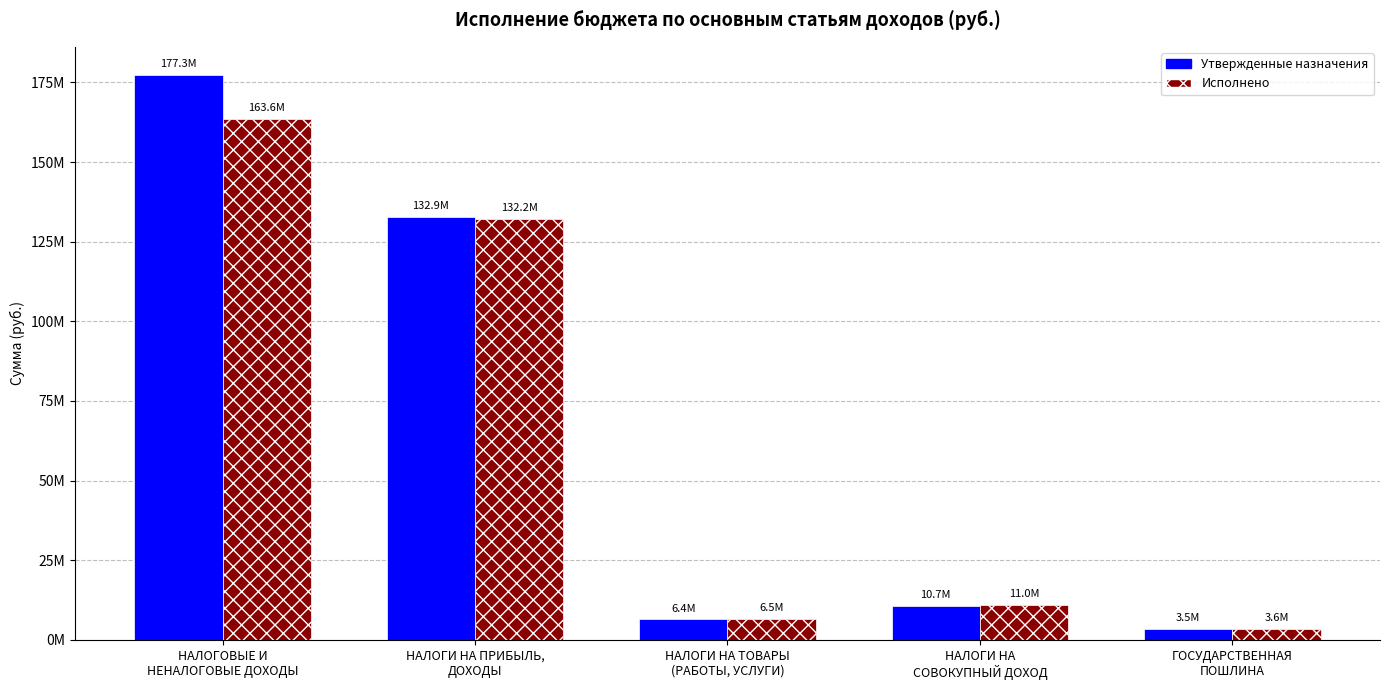

What is the maximum value shown in the chart?

177315162.0